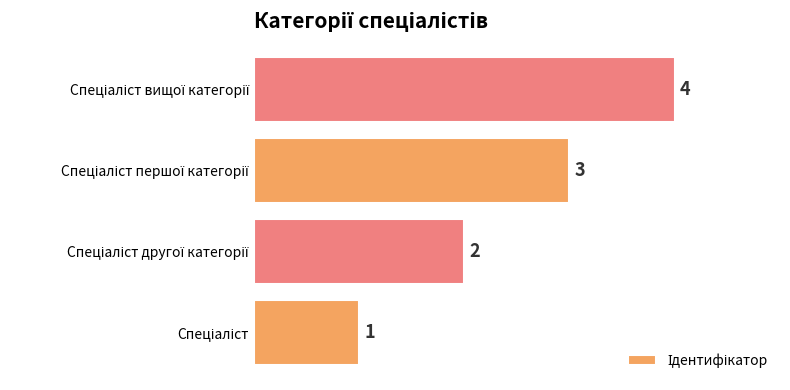

How many values are between 2 and 4?

3